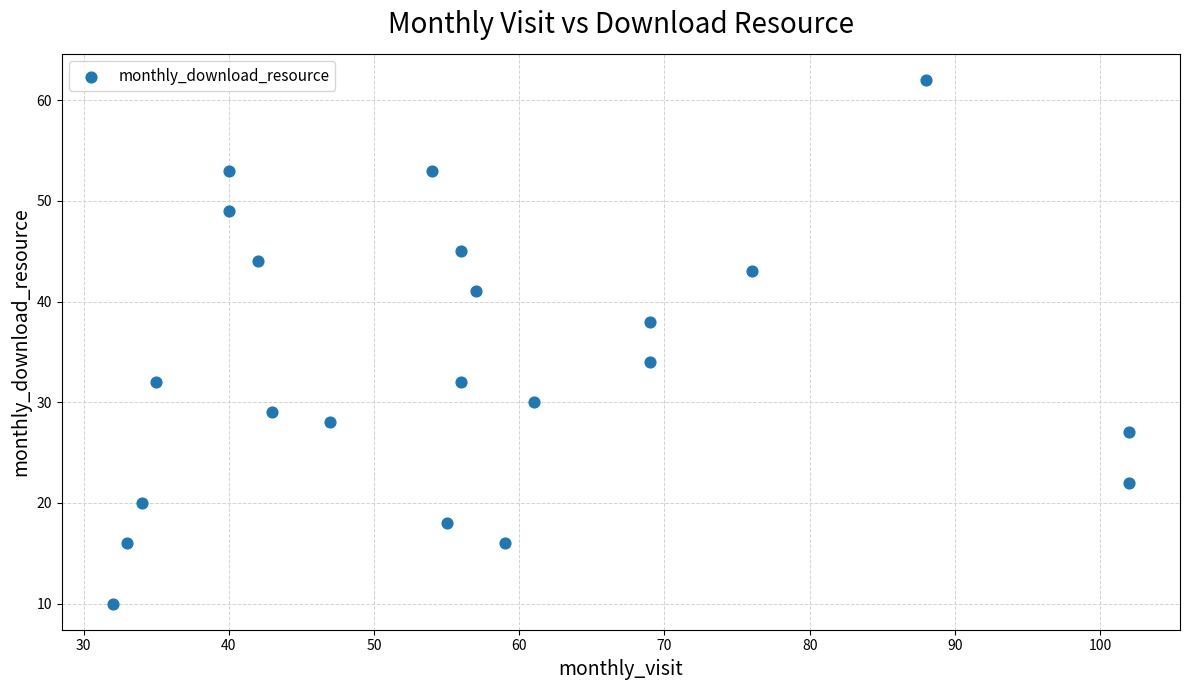

What is the range of X values (max minus min)?

70